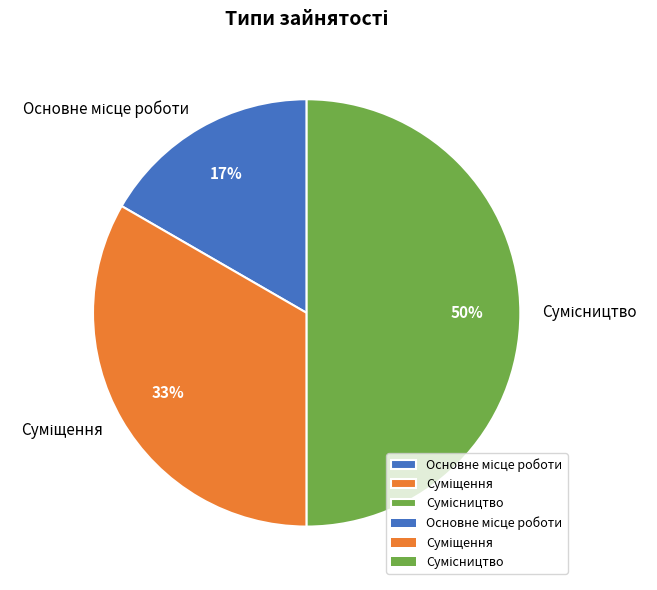

To the nearest percent, what is the average slice percentage?

33%